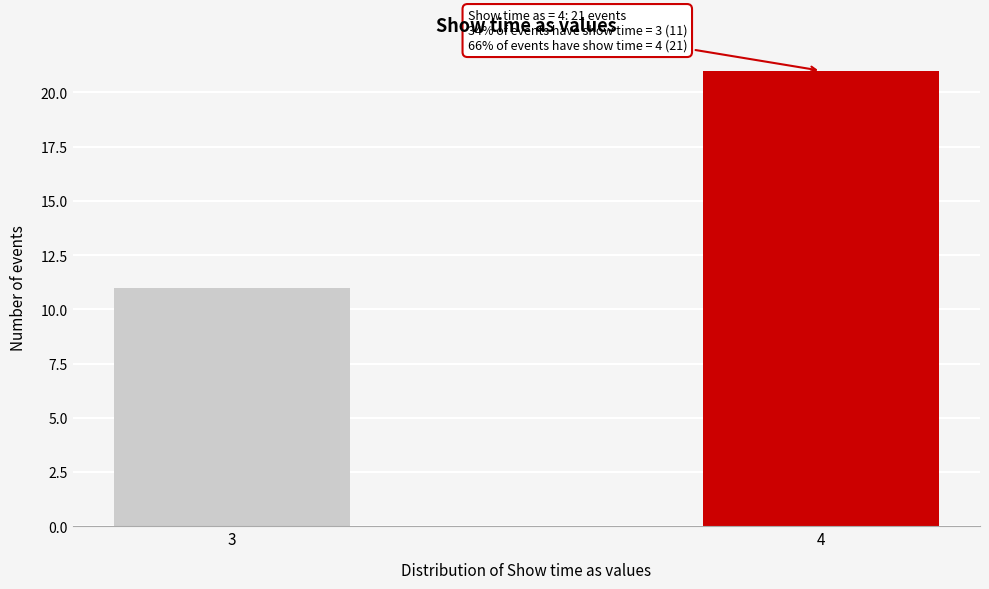

Reading left to right, list all the values displayed in this chart.

11	21